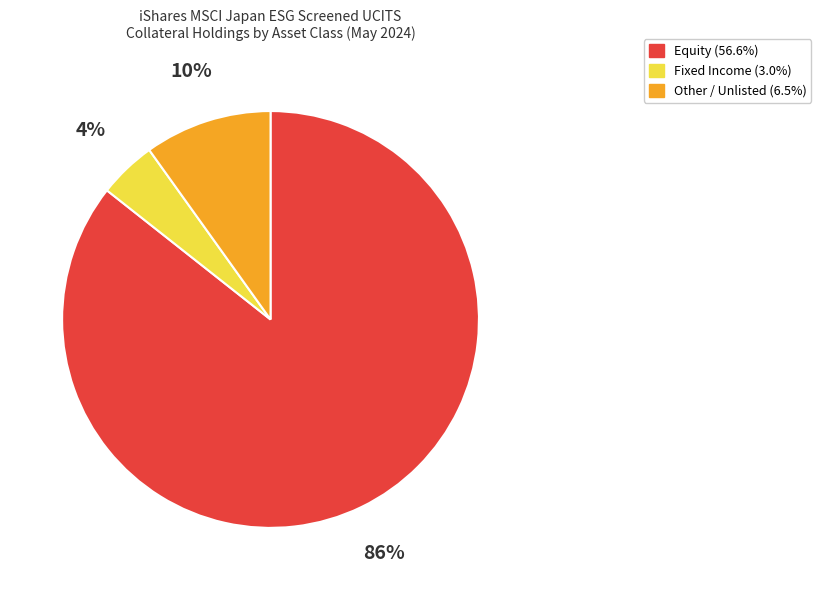

Is the sum of Equity and Fixed Income greater than half?

Yes